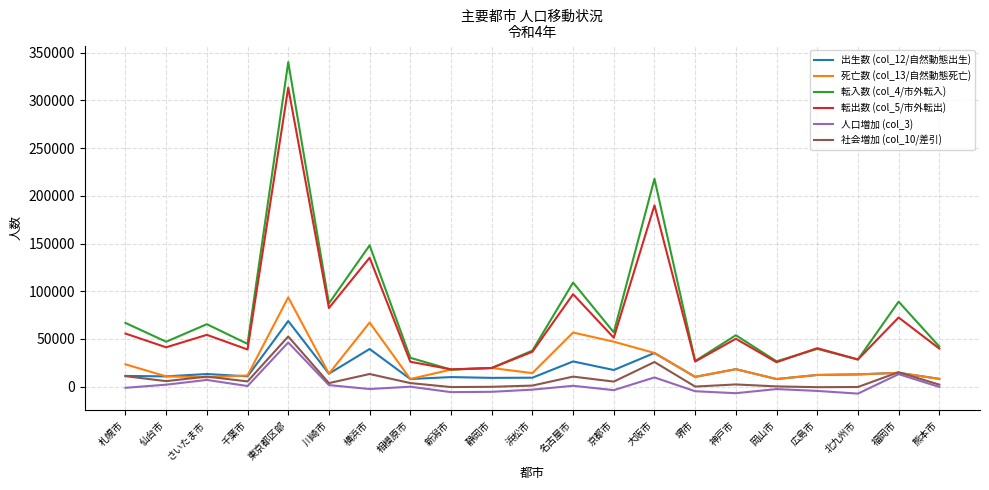

Where is the first local minimum for 転入数 (col_4/市外転入)?

仙台市